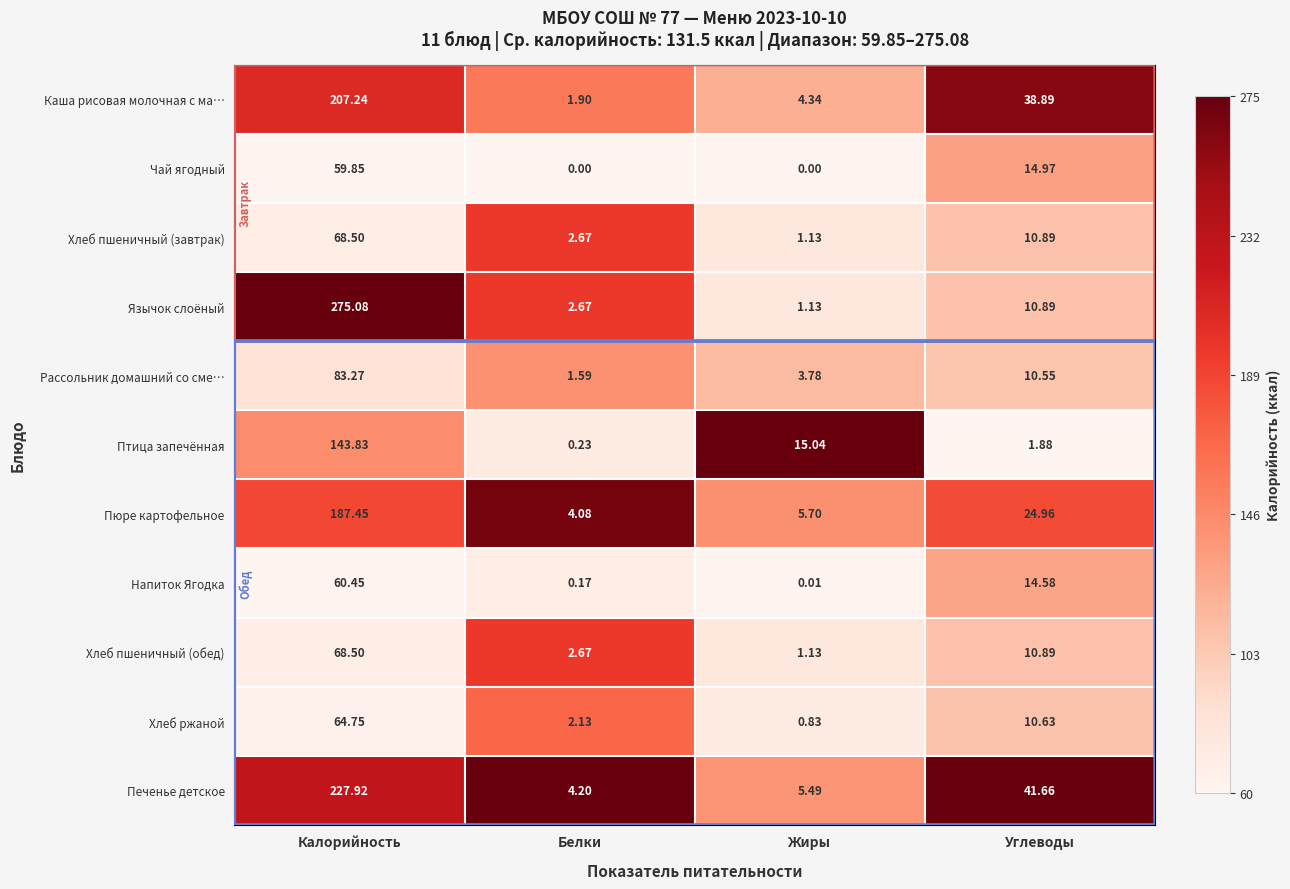

Between Калорийность and Белки, which series saw the biggest shift?

Язычок слоёный